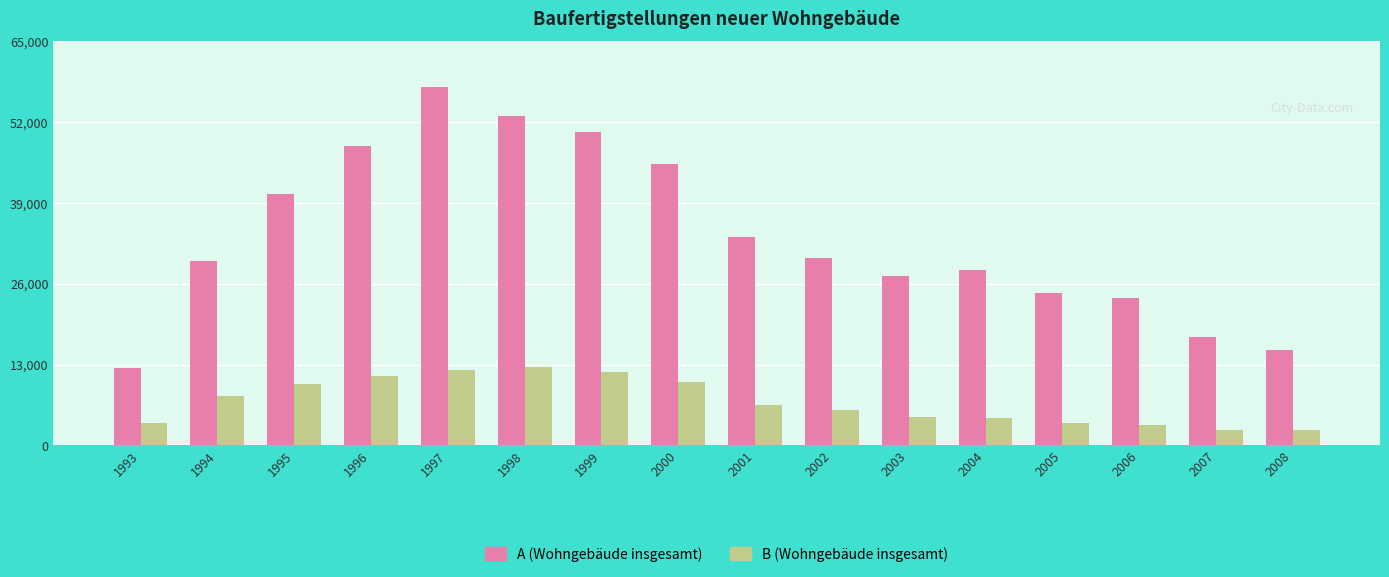

What is the smallest value displayed?

2454